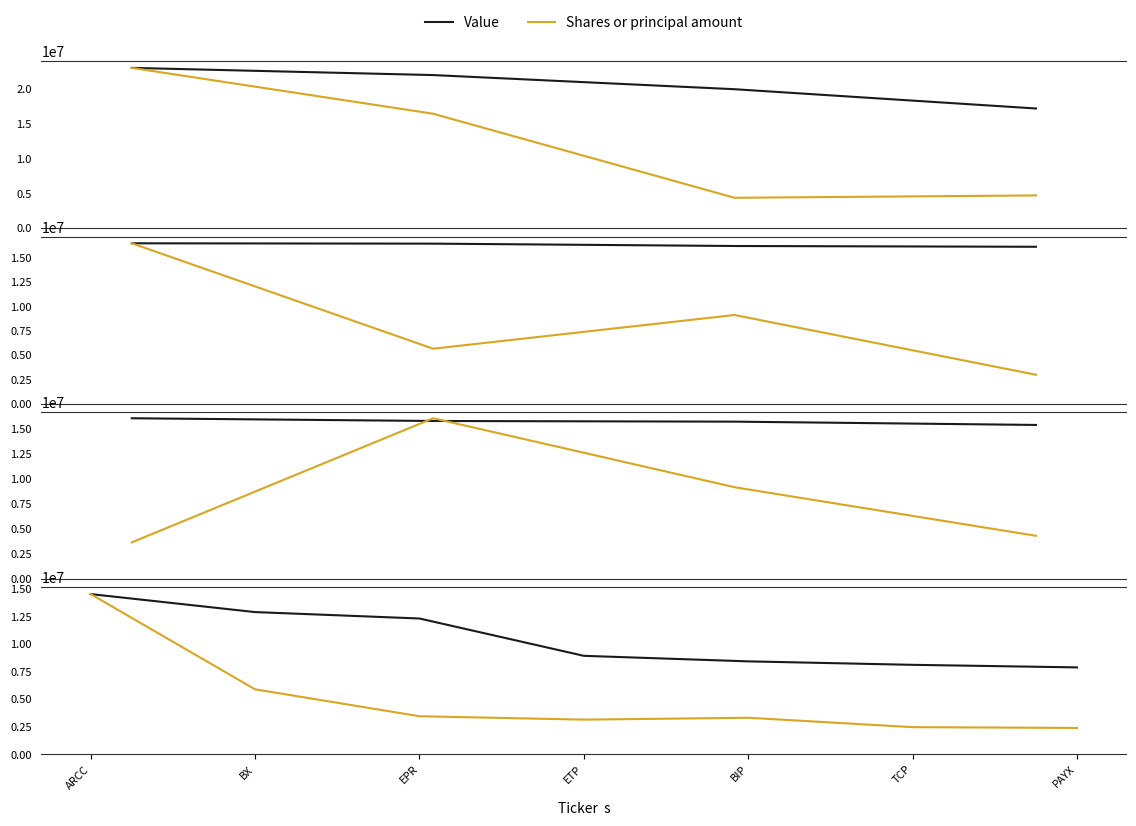

What is the label of the 2nd point from the left?

BX